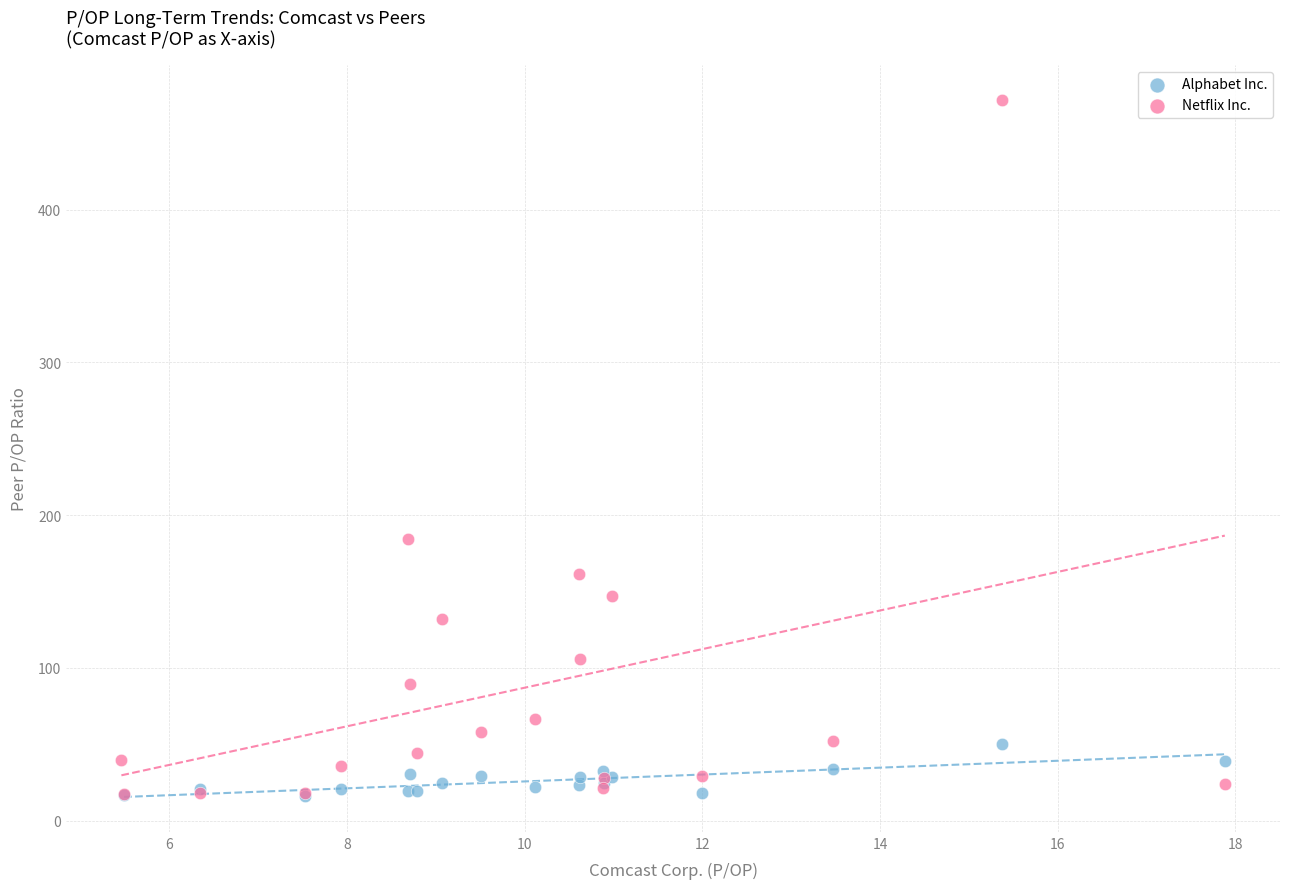

What are all the series names shown in the legend?

Alphabet Inc., Netflix Inc.